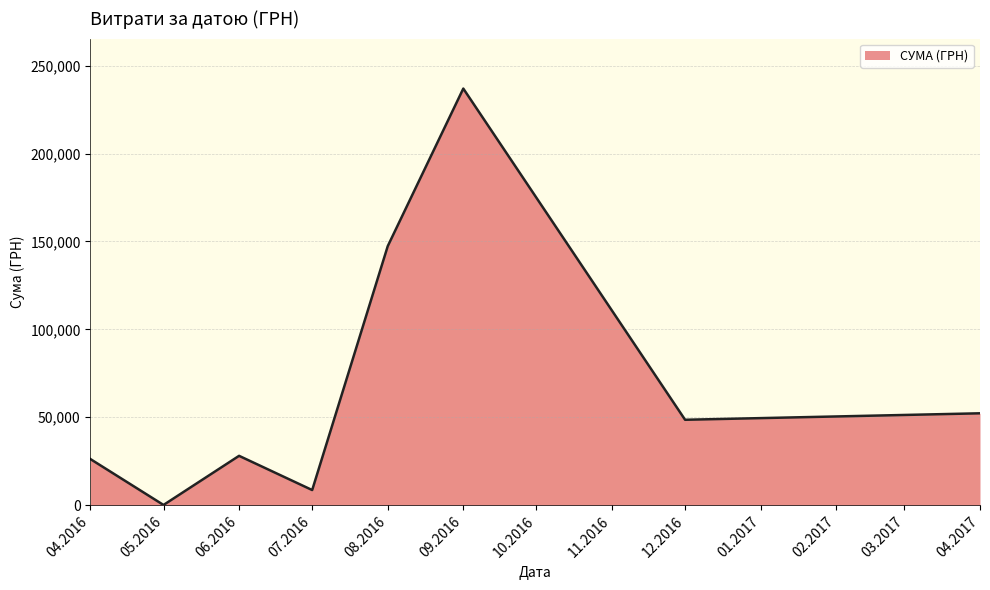

The value at 12.2016 is 48589.0. True or false?

True